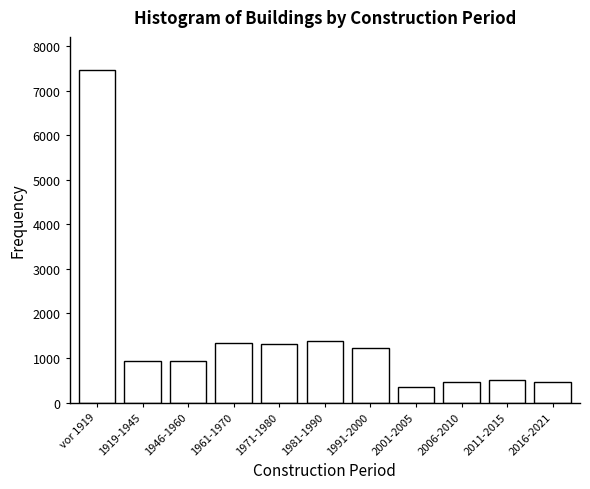

What is the ratio of the value at 2006-2010 to the value at 1946-1960?

0.5